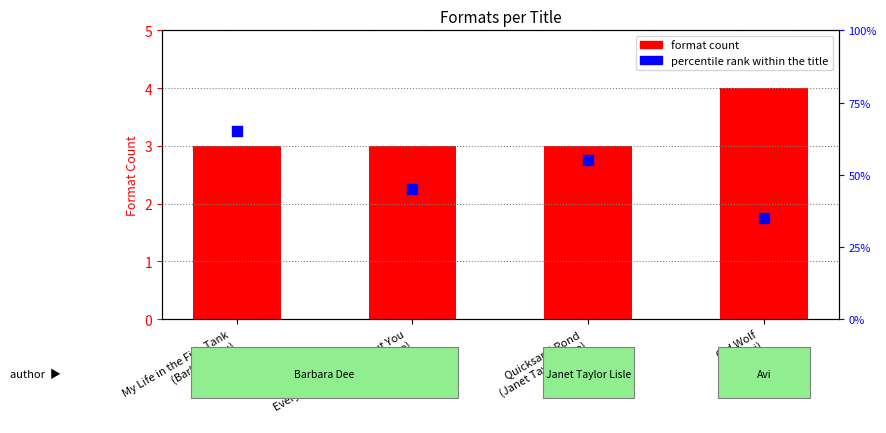

Is the value of format count at My Life in the Fish Tank
(Barbara Dee) greater than the value of percentile rank within the title at My Life in the Fish Tank
(Barbara Dee)?

Yes